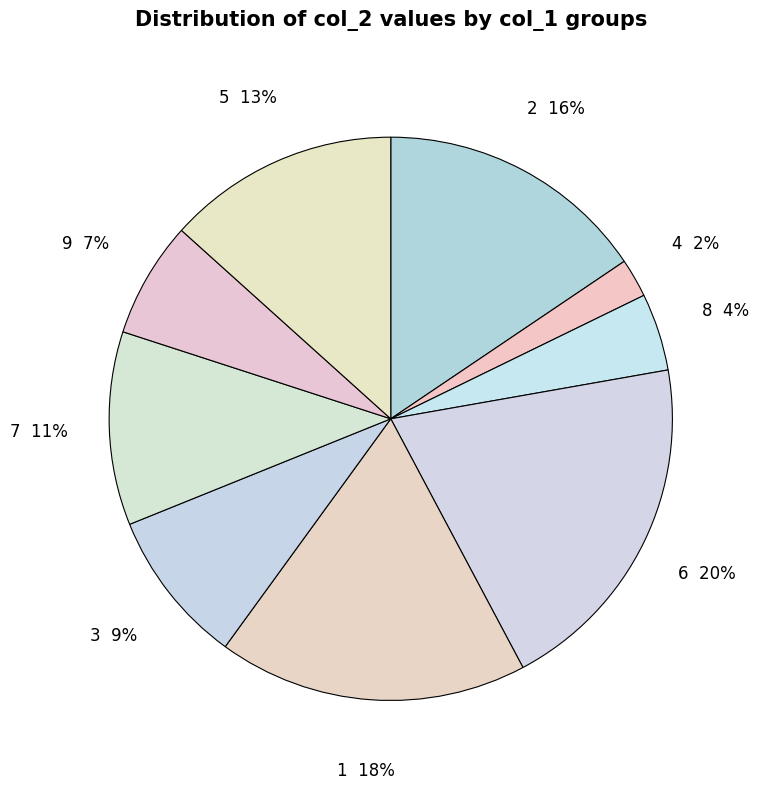

Rank the categories by value from highest to lowest.

6, 1, 2, 5, 7, 3, 9, 8, 4